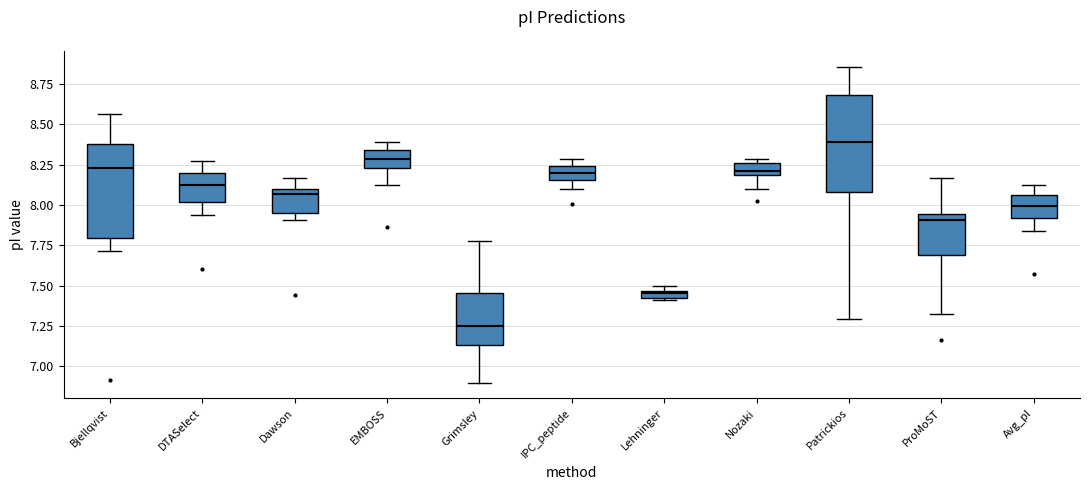

Where does the lower whisker of the box for Bjellqvist end on the y-axis? The values are not printed on the chart, so give them approximately, as read against the axis.

7.70